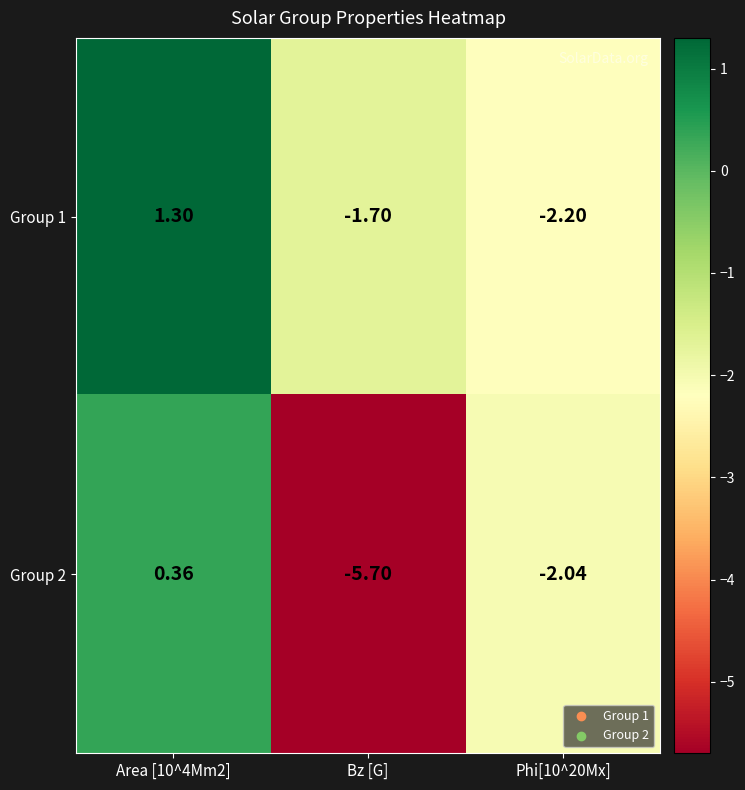

At which category does the chart reach its peak across all series?

Area [10^4Mm2]